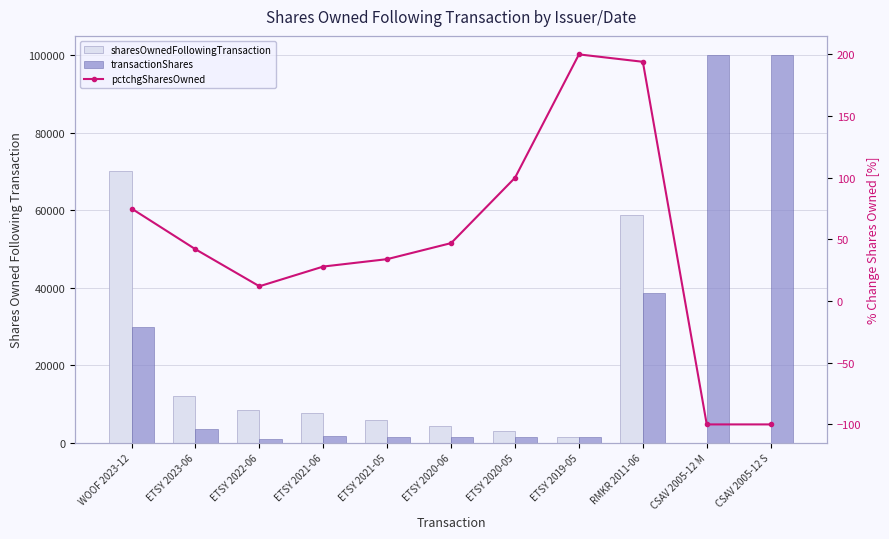

Rank the series by their average value, from highest to lowest.

transactionShares, sharesOwnedFollowingTransaction, pctchgSharesOwned